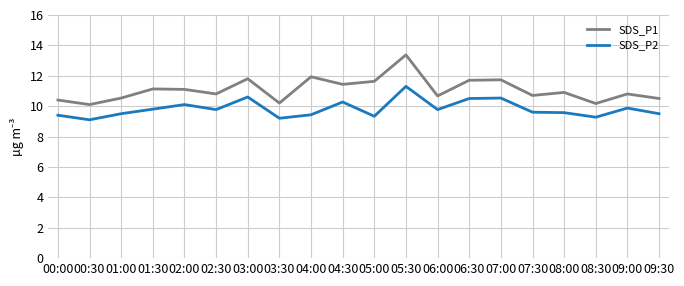

True or false: SDS_P1 and SDS_P2 cross at least once.

False